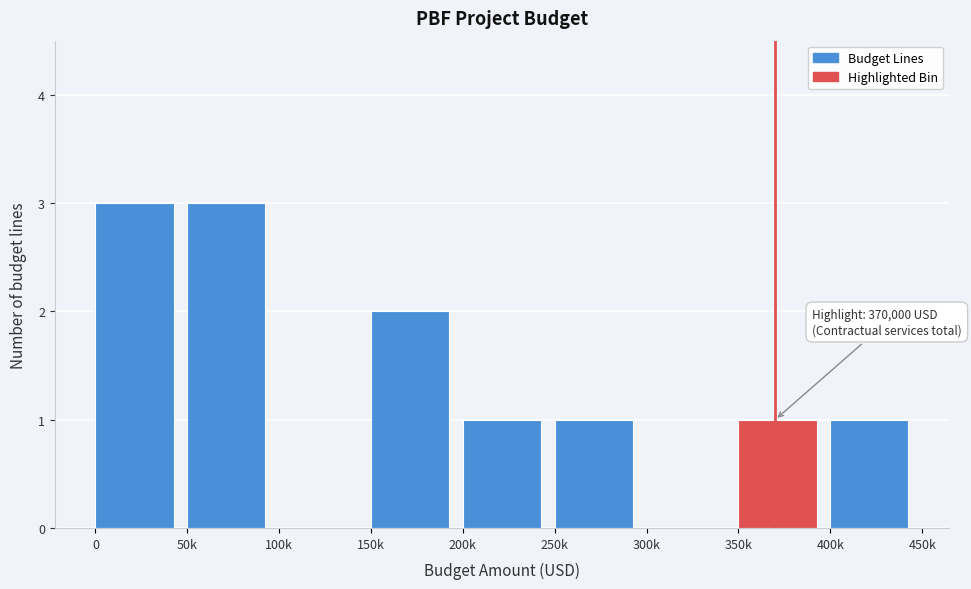

Reading right to left, list all the values displayed in this chart.

400k=1	350k=1	300k=0	250k=1	200k=1	150k=2	100k=0	50k=3	0=3